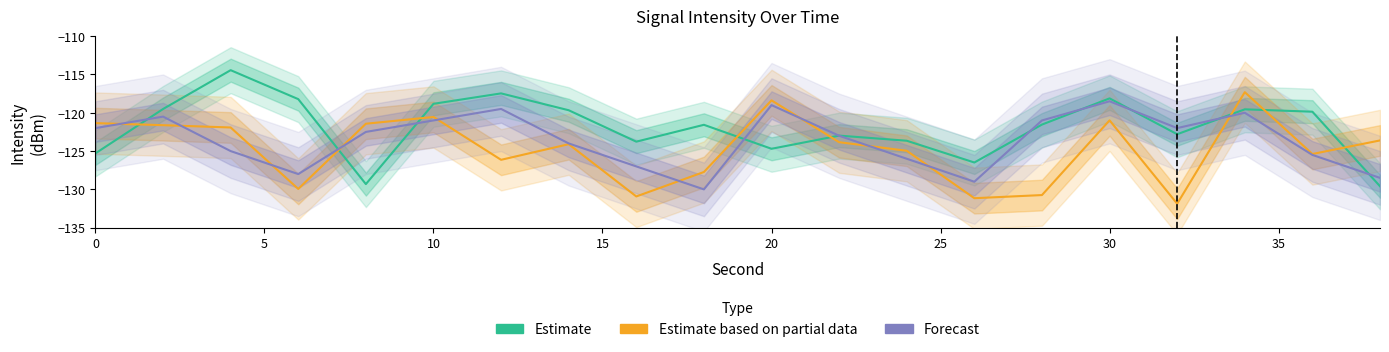

Reading left to right, extract all data points from this chart.

Estimate: -125.3	-119.5	-114.4	-118.2	-129.3	-118.8	-117.5	-119.7	-123.8	-121.6	-124.7	-123.0	-123.7	-126.5	-121.5	-118.1	-122.8	-119.5	-119.9	-129.6
Estimate based on partial data: -121.3	-121.6	-121.9	-129.9	-121.4	-120.5	-126.1	-124.1	-130.9	-127.7	-118.4	-123.8	-125.0	-131.2	-130.7	-121.0	-131.9	-117.3	-125.4	-123.6
Forecast: -122.0	-120.5	-125.0	-128.0	-122.5	-121.0	-119.5	-124.0	-127.0	-130.0	-119.0	-123.0	-126.0	-129.0	-121.0	-118.5	-122.0	-120.0	-125.5	-128.5